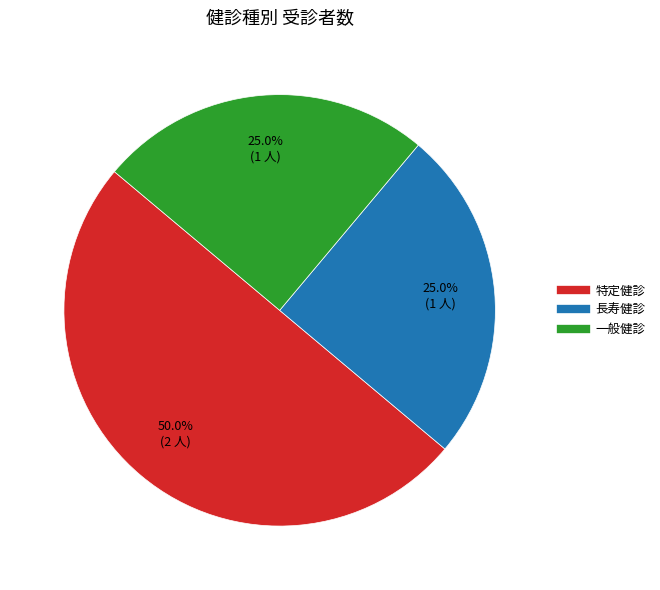

Which category has the biggest portion of the pie?

特定健診